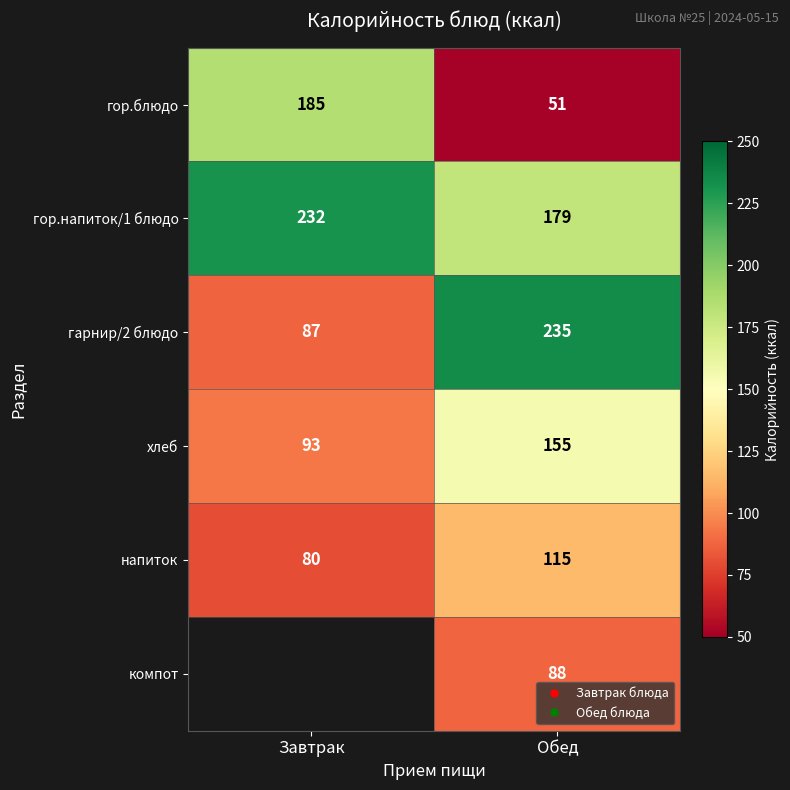

What is the average value of the хлеб series?

124.0